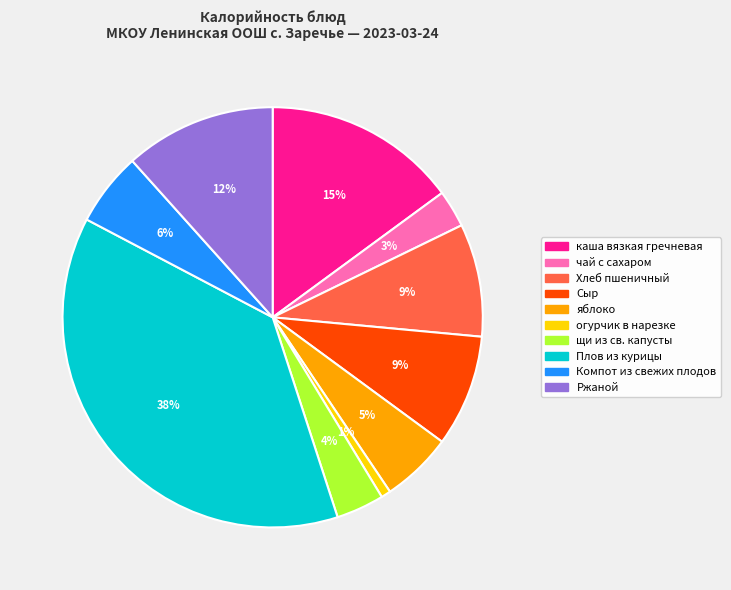

What is the ratio of the value at чай с сахаром to the value at щи из св. капусты?

0.8